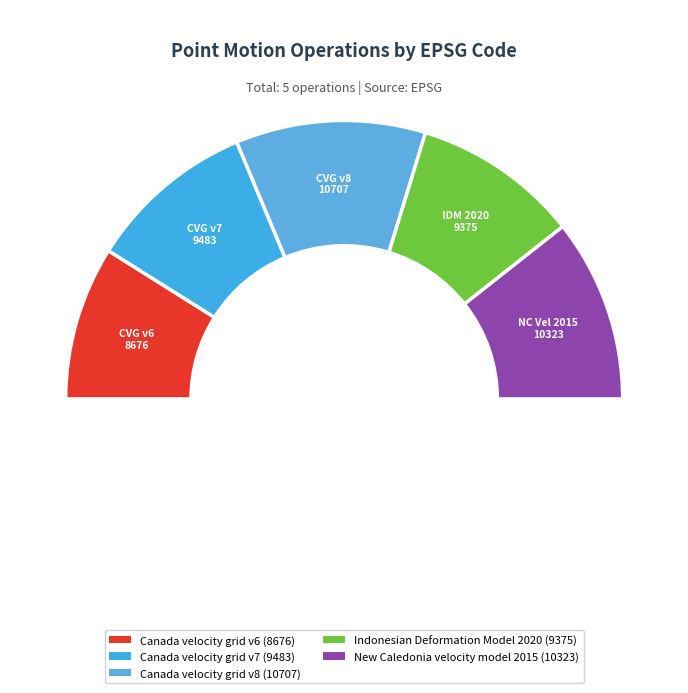

What percentage is the New Caledonia velocity model 2015 slice, to the nearest percent?

21%